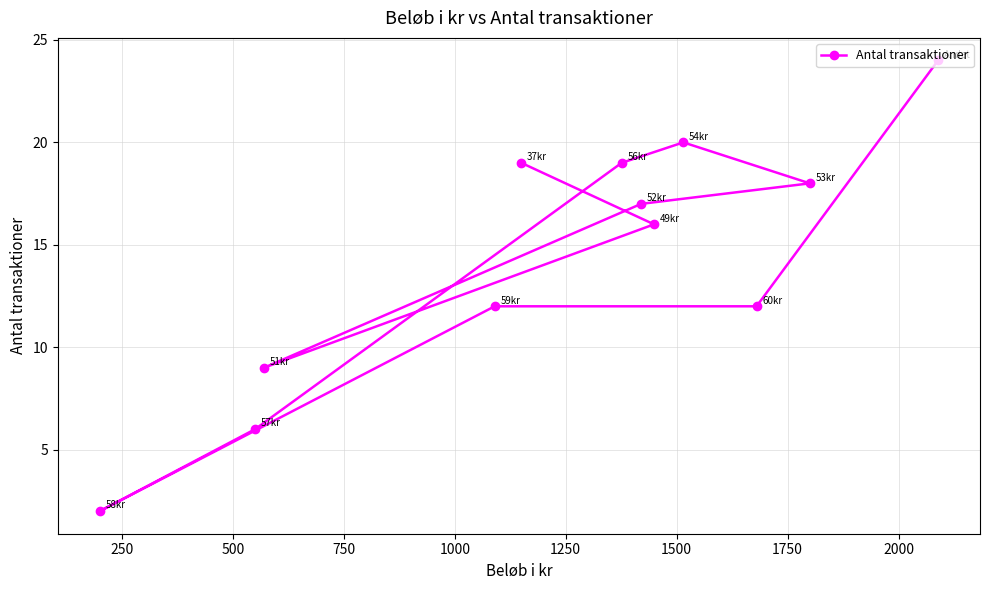

What is the difference between the maximum and minimum values?

22